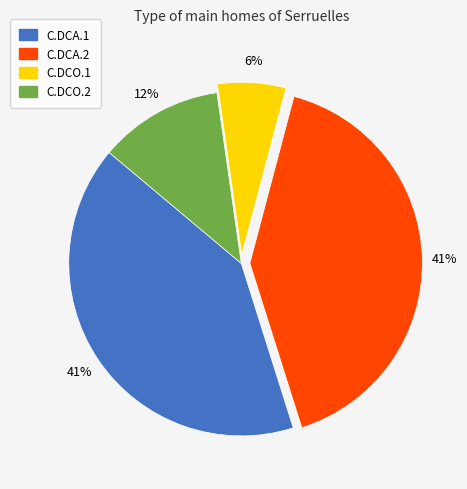

How many slices are in this pie chart?

4